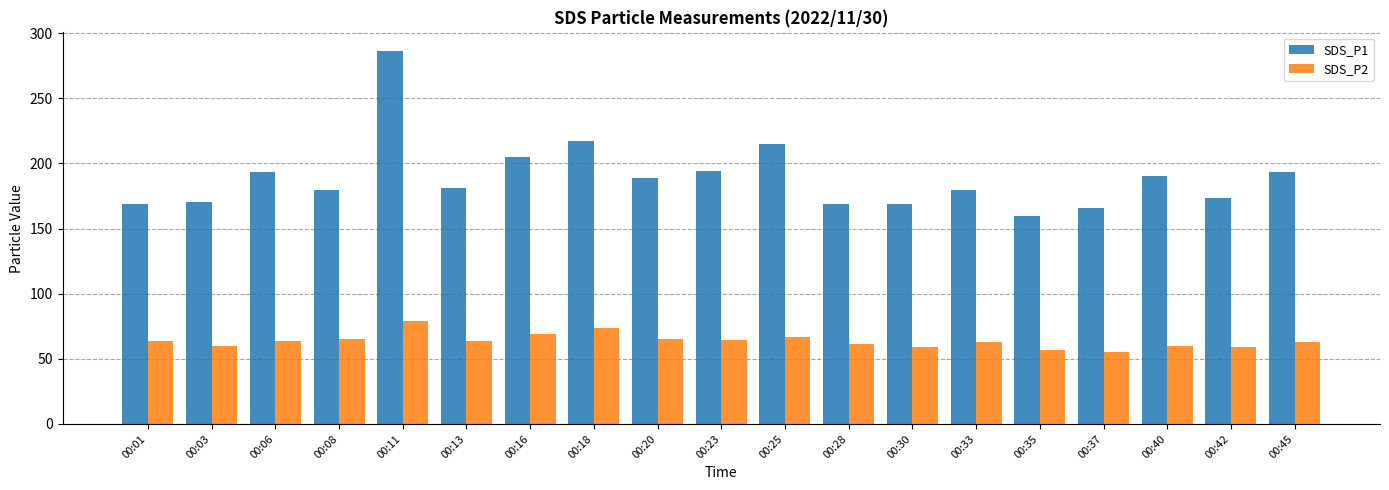

The value of SDS_P2 at 00:06 is 16.1. True or false?

False